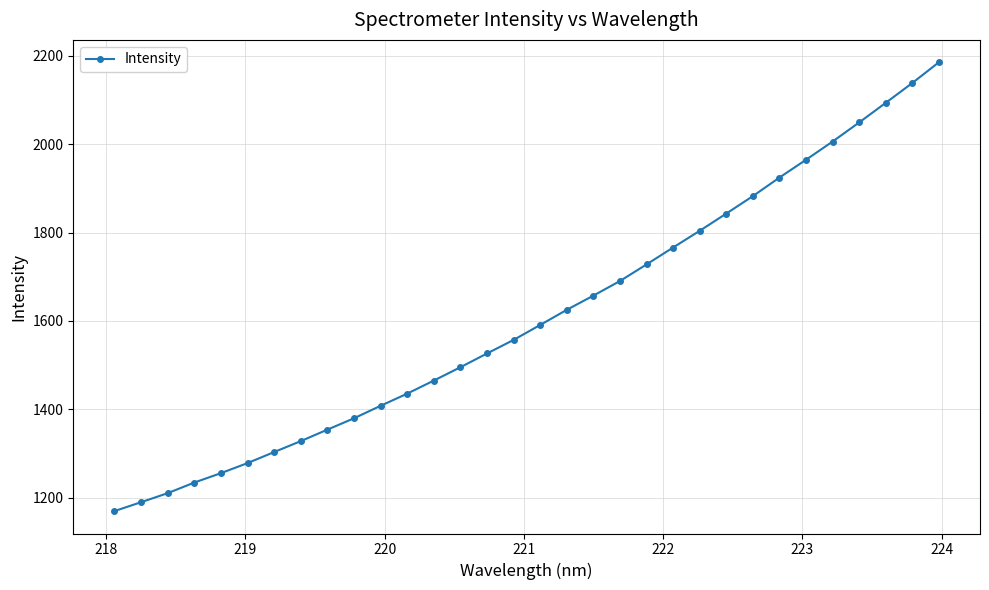

What is the smallest value displayed?

1169.9